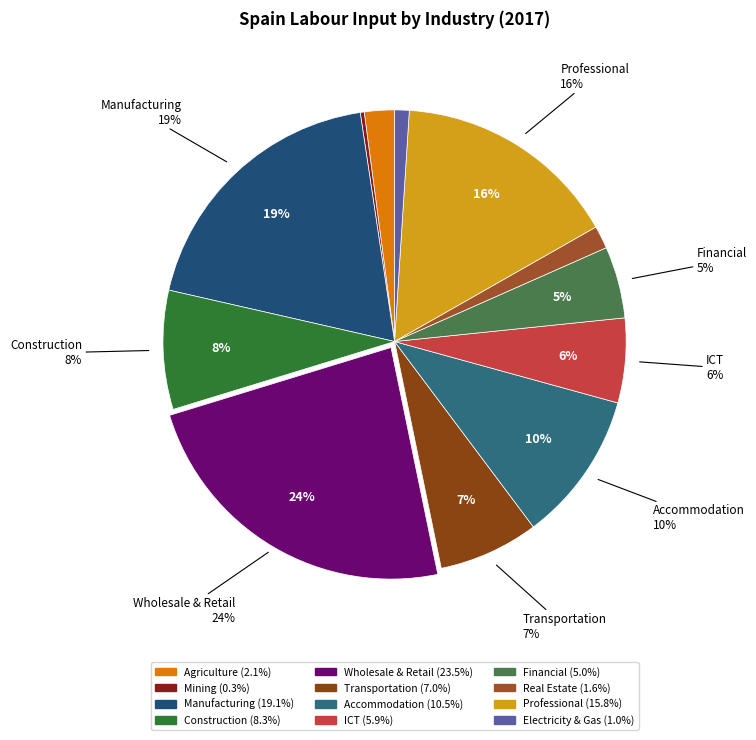

Which slice is the smallest?

Mining and quarrying